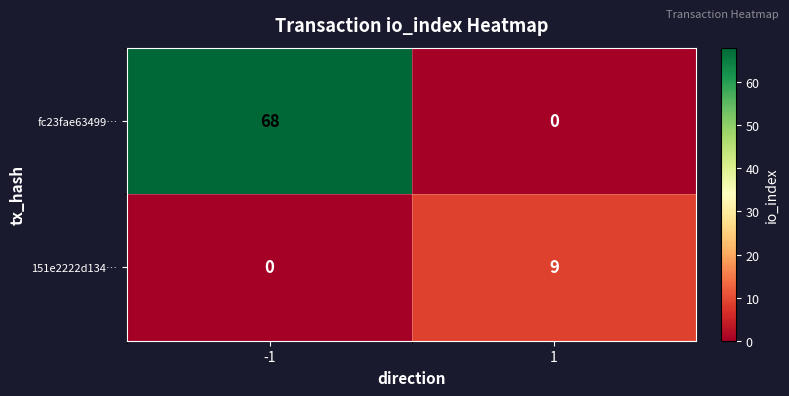

At -1, list the series in order from smallest to largest.

151e2222d134…, fc23fae63499…